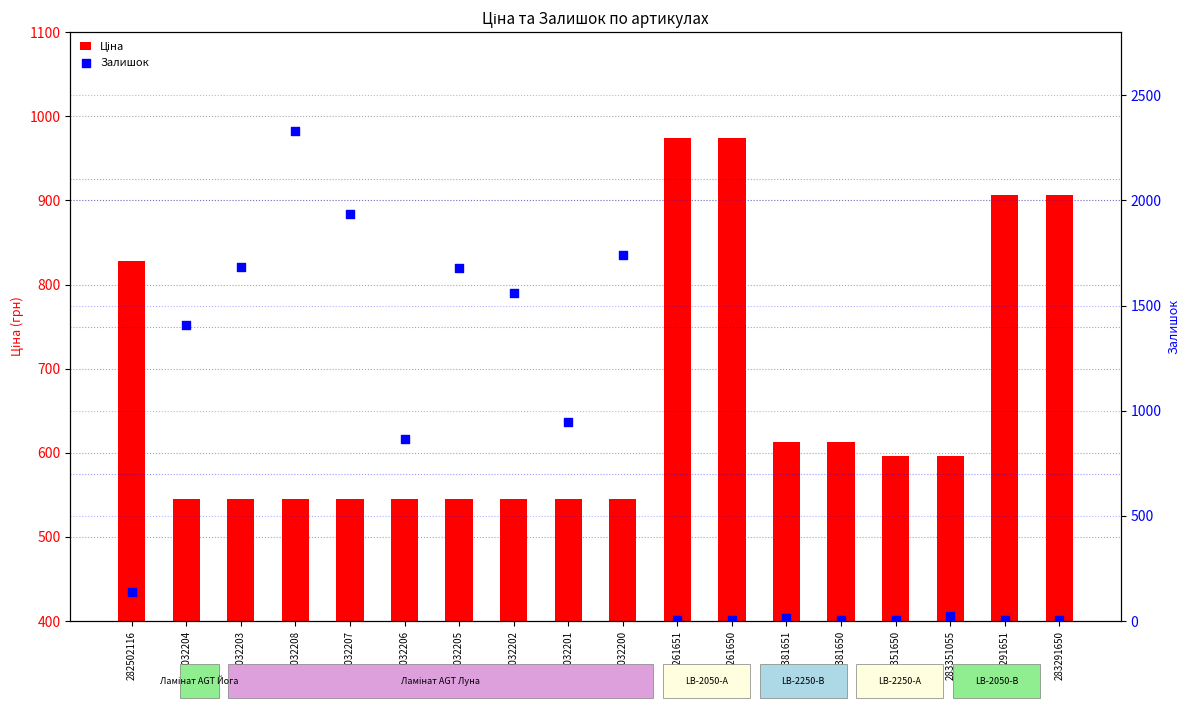

What are all the series names shown in the legend?

Ціна, Залишок